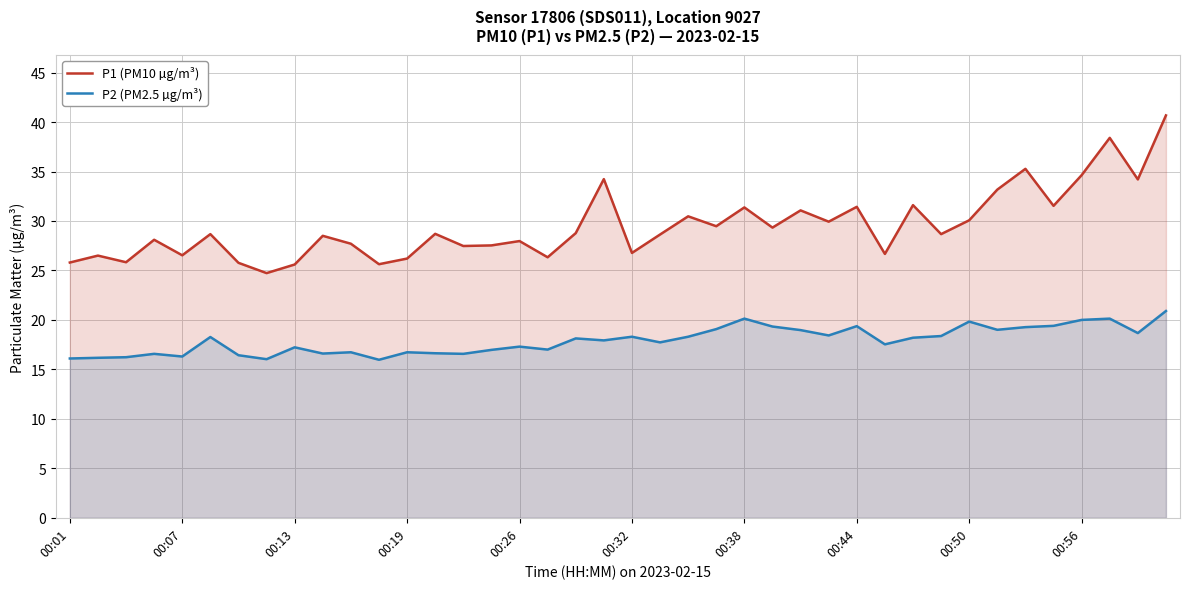

What is the maximum value shown in the chart?

40.7